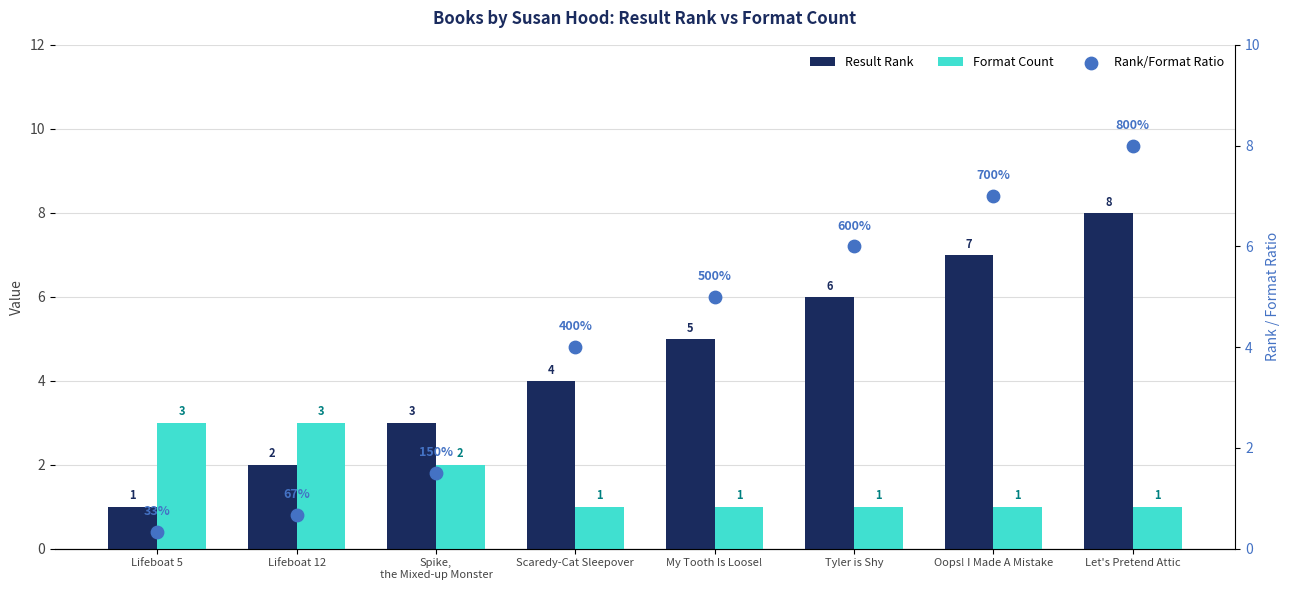

At which category is the sum across all series the highest?

Let's Pretend Attic